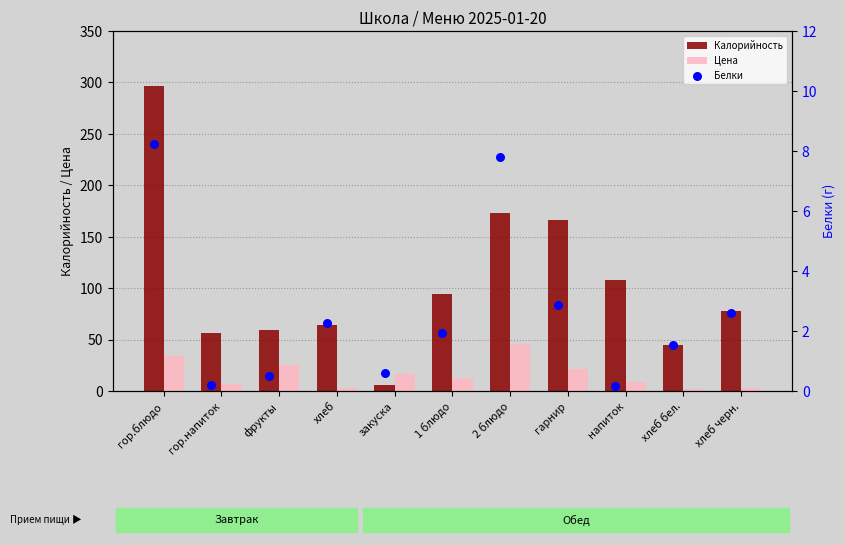

Which series contains the lowest Y value?

Белки